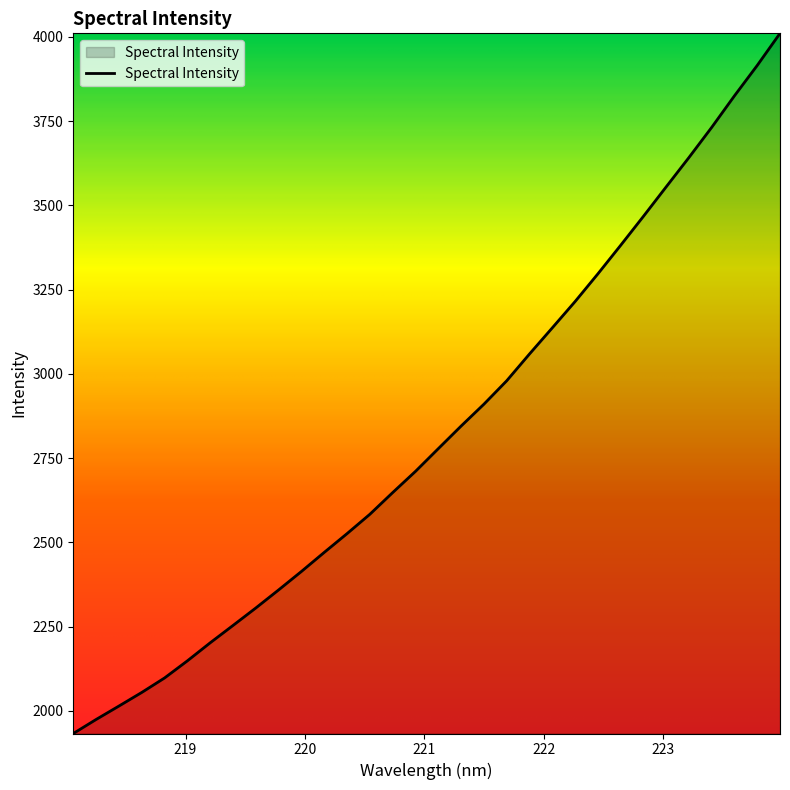

What is the smallest value displayed?

1932.4